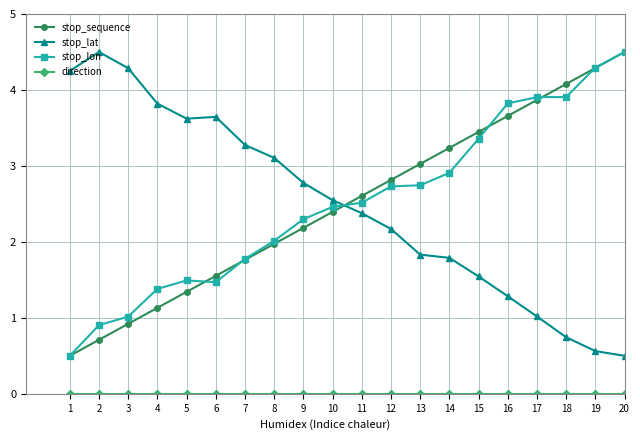

What is the greatest value displayed?

4.5